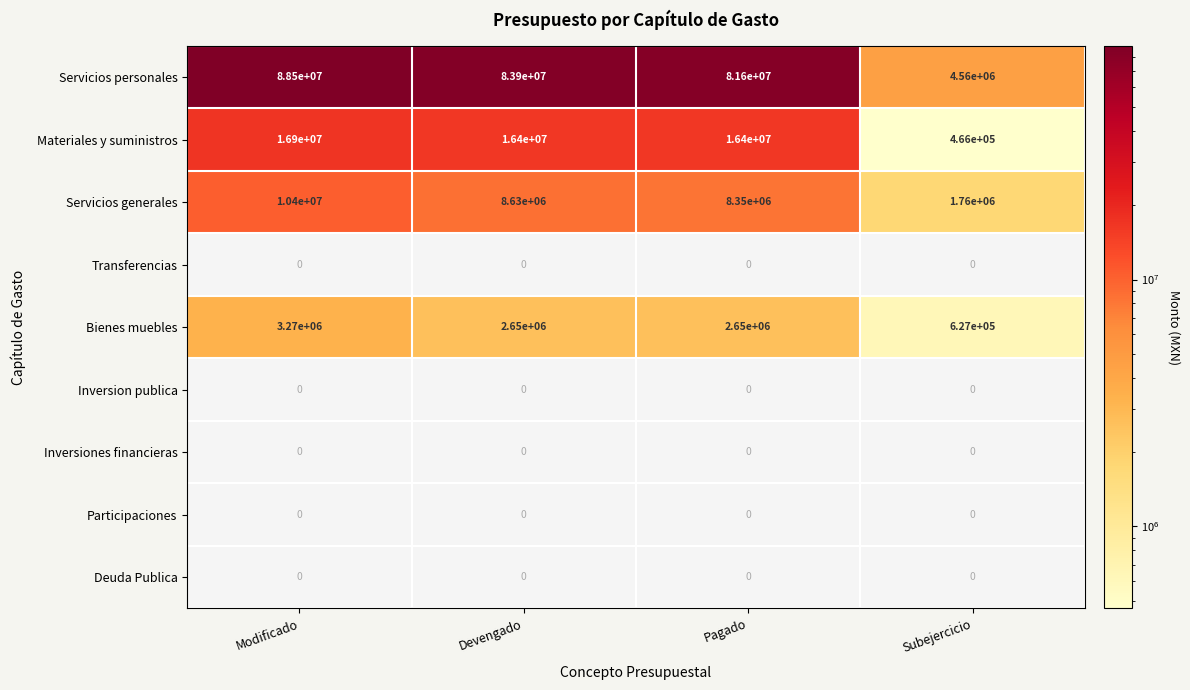

What is the minimum value for Bienes muebles?

627000